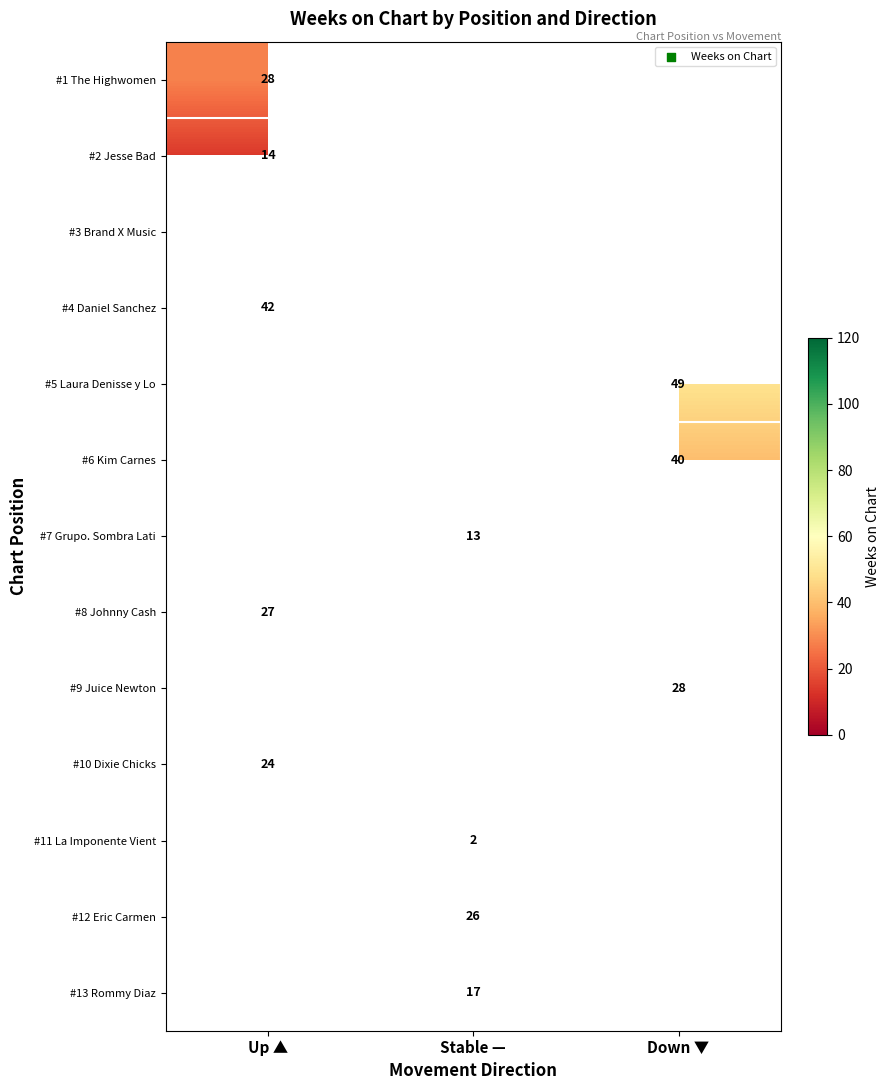

Is it true that #12 Eric Carmen equals 26 at Stable —?

True